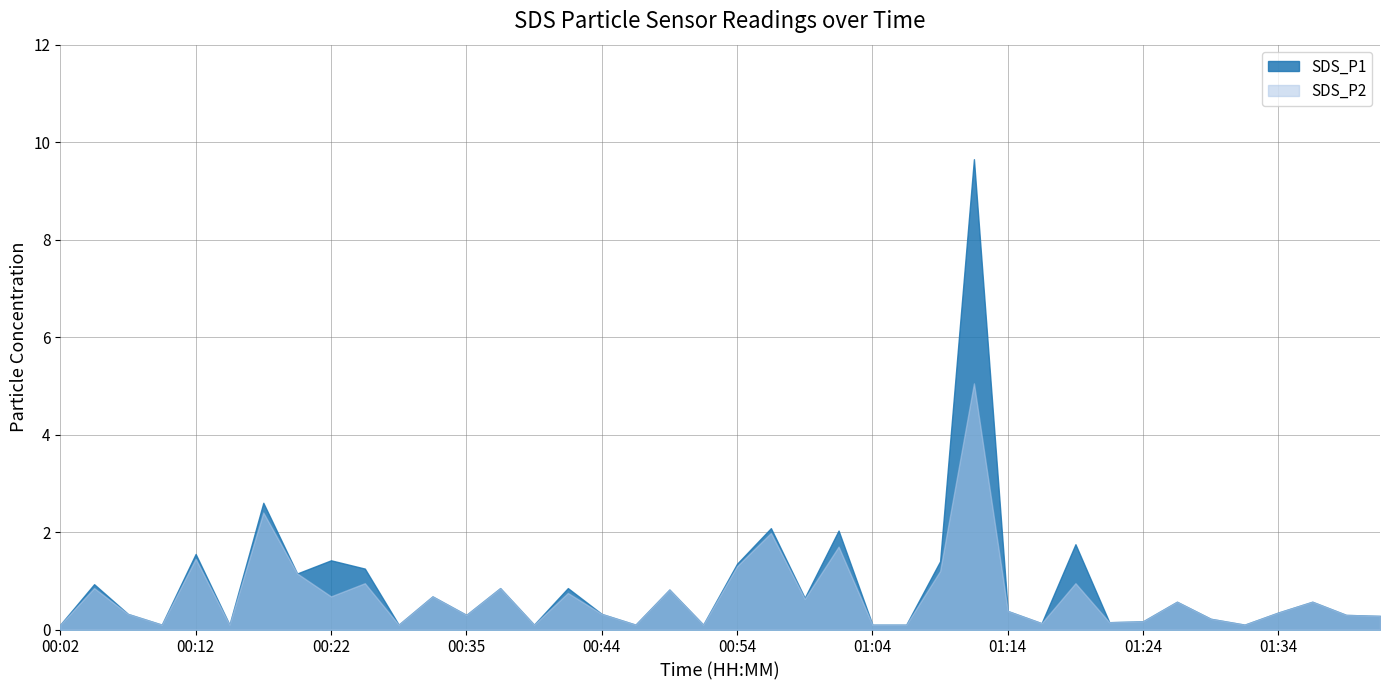

True or false: SDS_P1 has a value of 0.1 at 00:47.

False